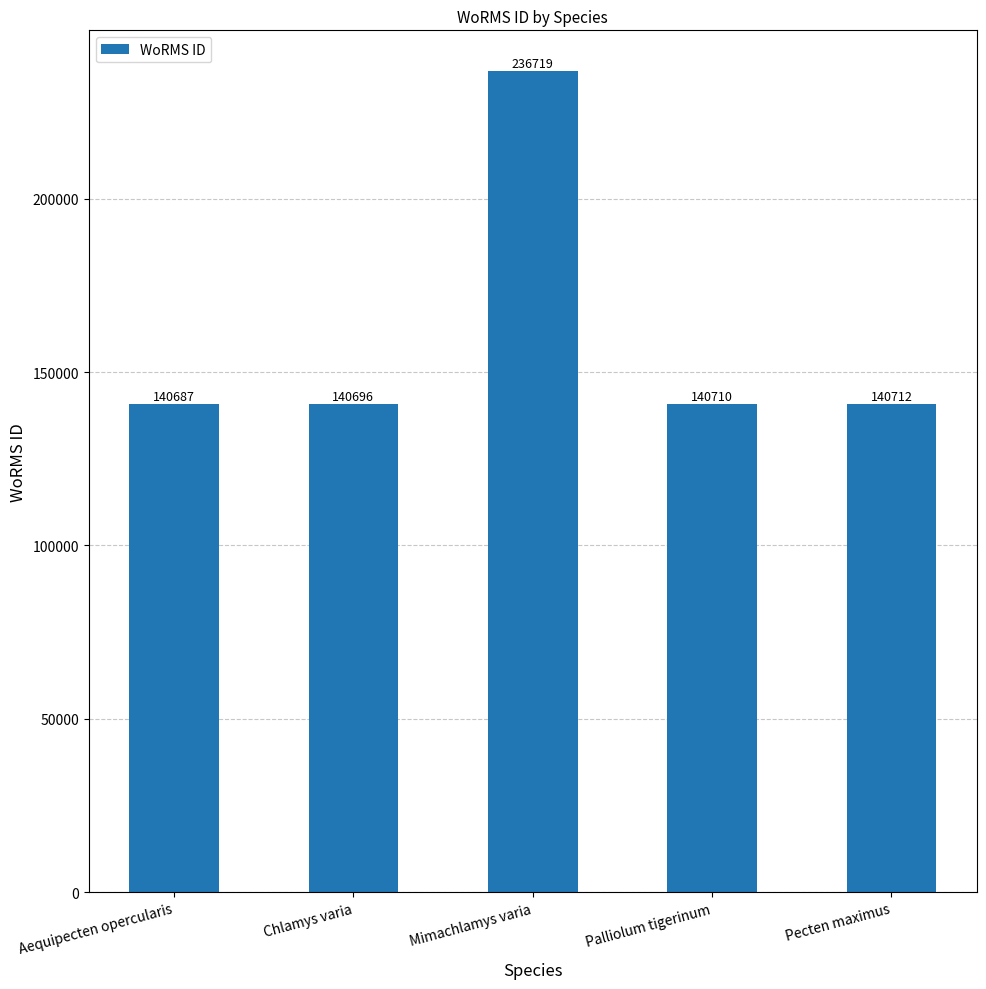

How many bars are there in total?

5